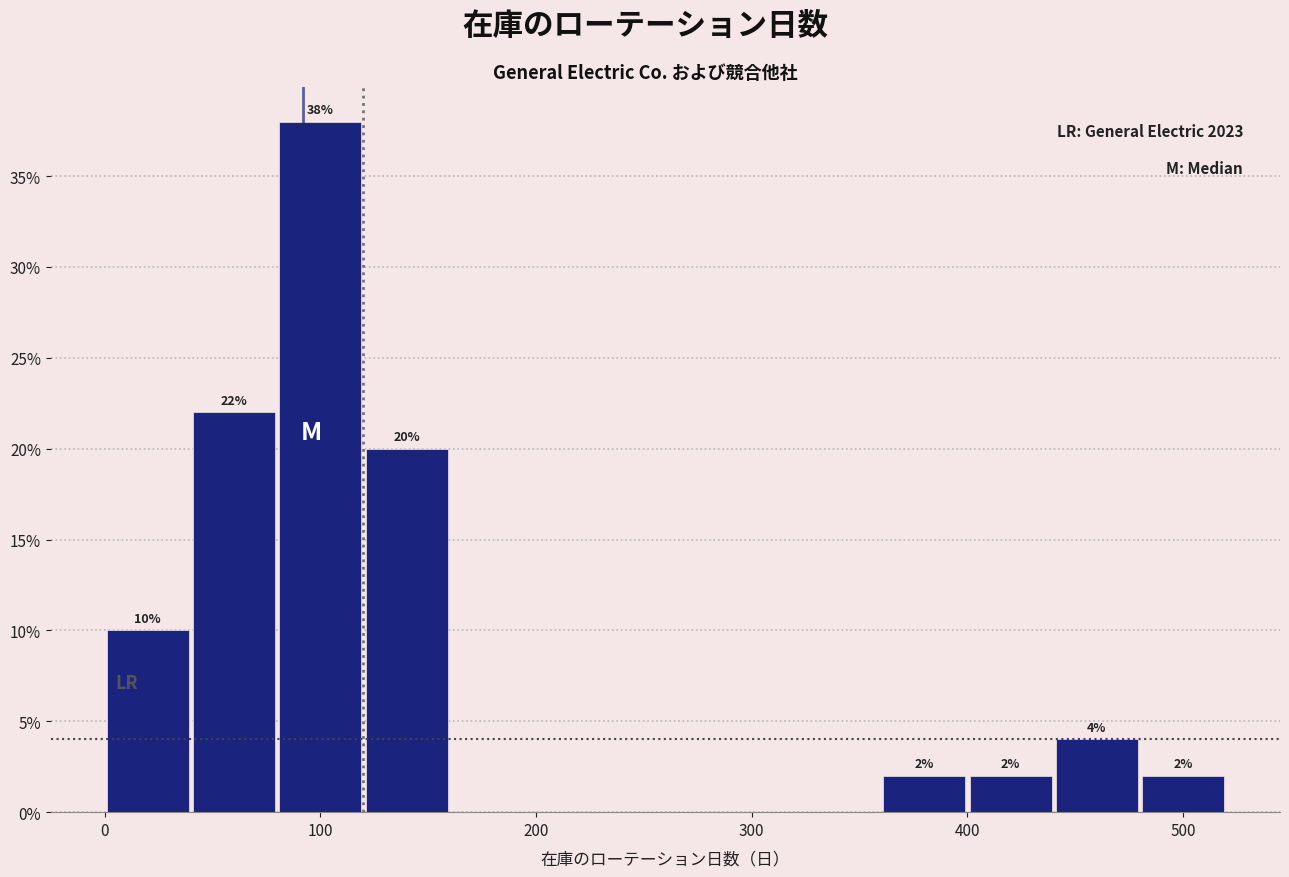

Which range on the x-axis has the tallest bar?

80 to 120